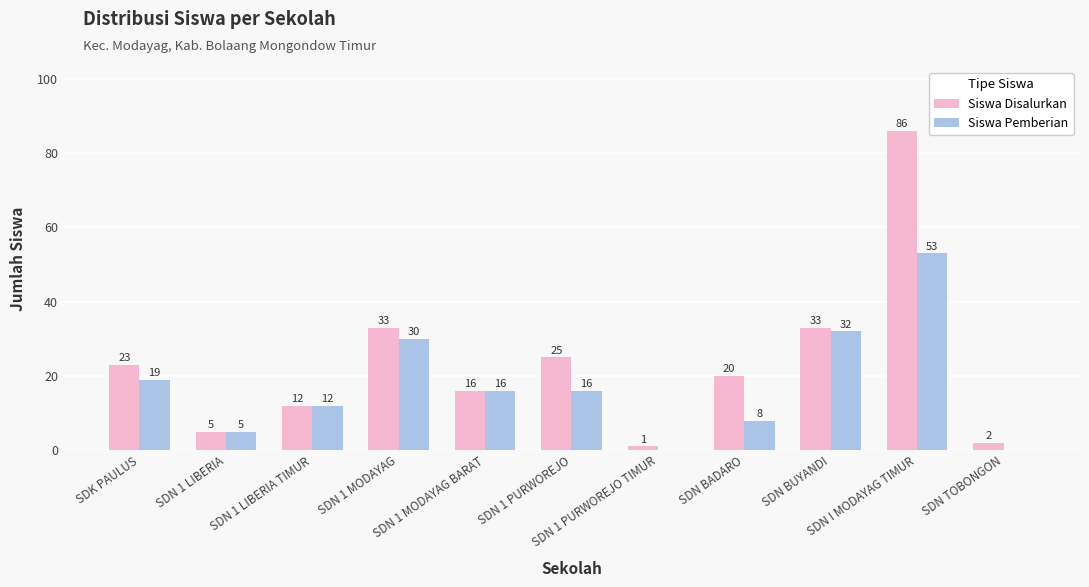

What is the average value of the Siswa Disalurkan series?

23